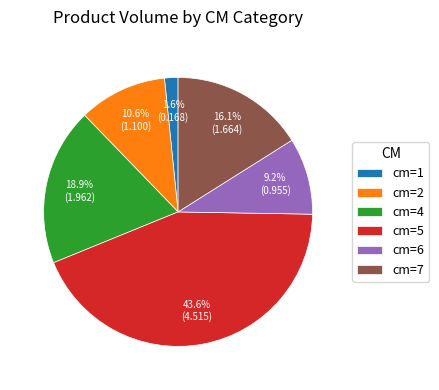

Rank the categories by value from highest to lowest.

cm=5, cm=4, cm=7, cm=2, cm=6, cm=1